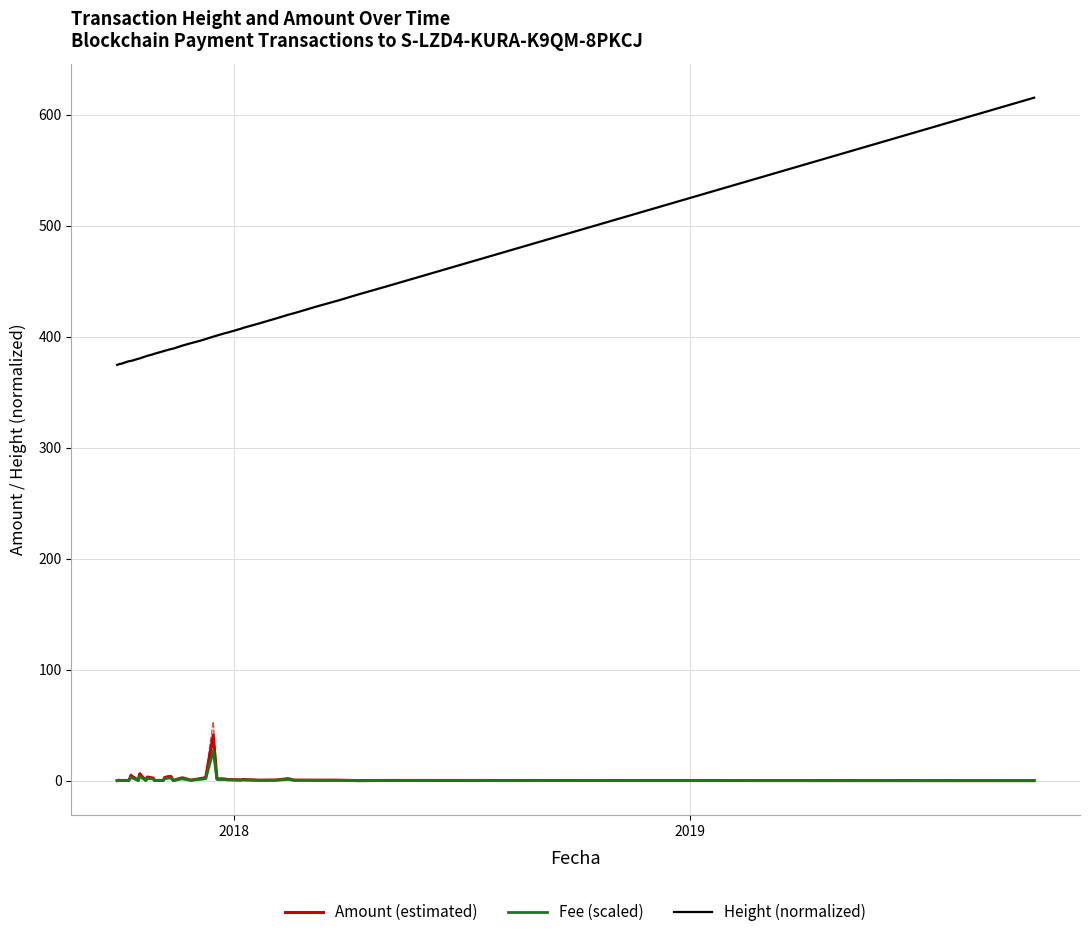

What is the maximum value for Height (normalized)?

615.5